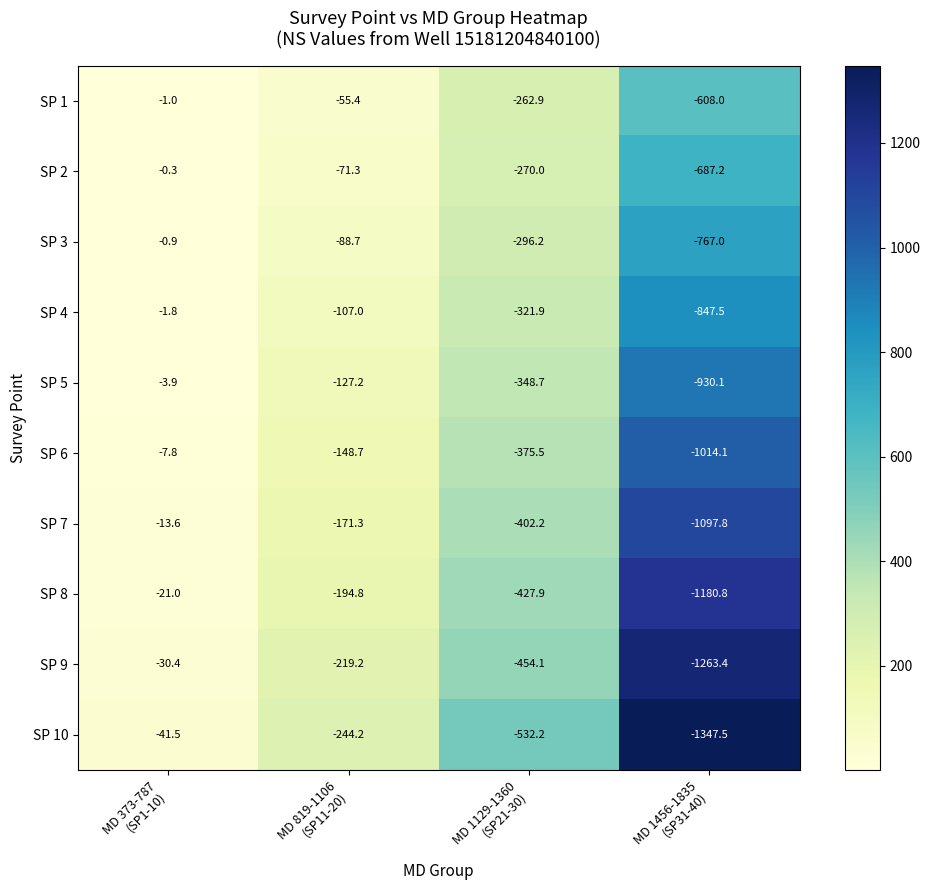

Rank the series by their maximum value, from lowest to highest.

SP 10, SP 9, SP 8, SP 7, SP 6, SP 5, SP 4, SP 1, SP 3, SP 2